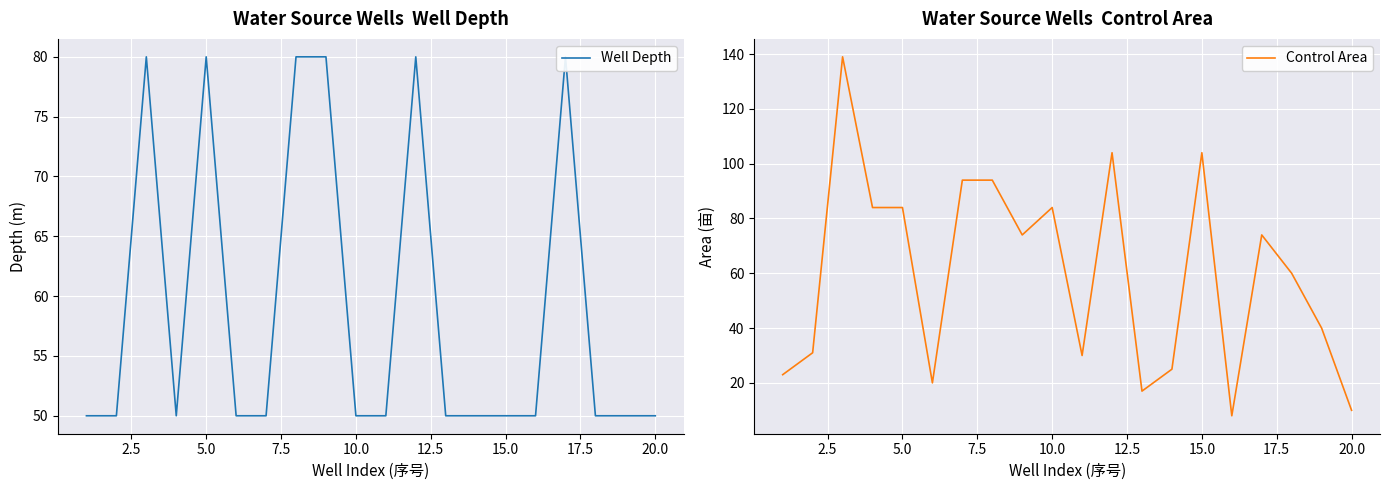

What is the highest value of the Control Area series?

139